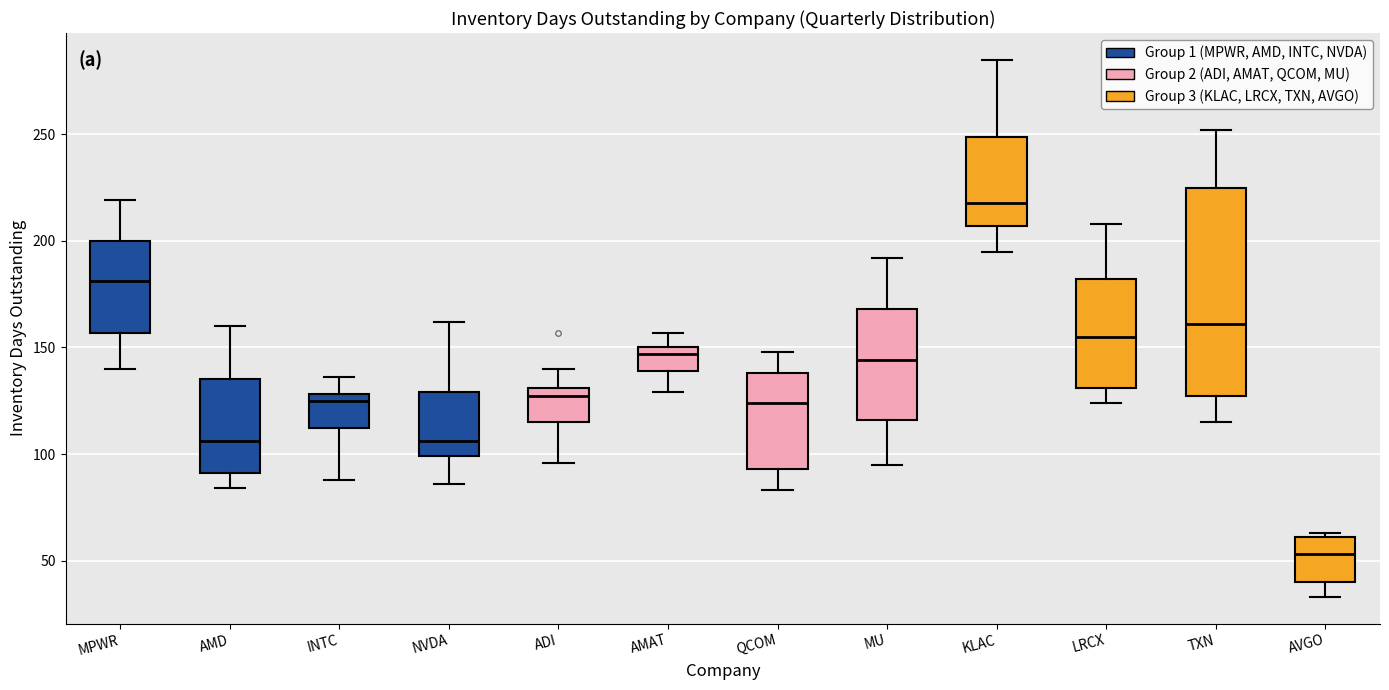

Which box's median line is the highest?

KLAC